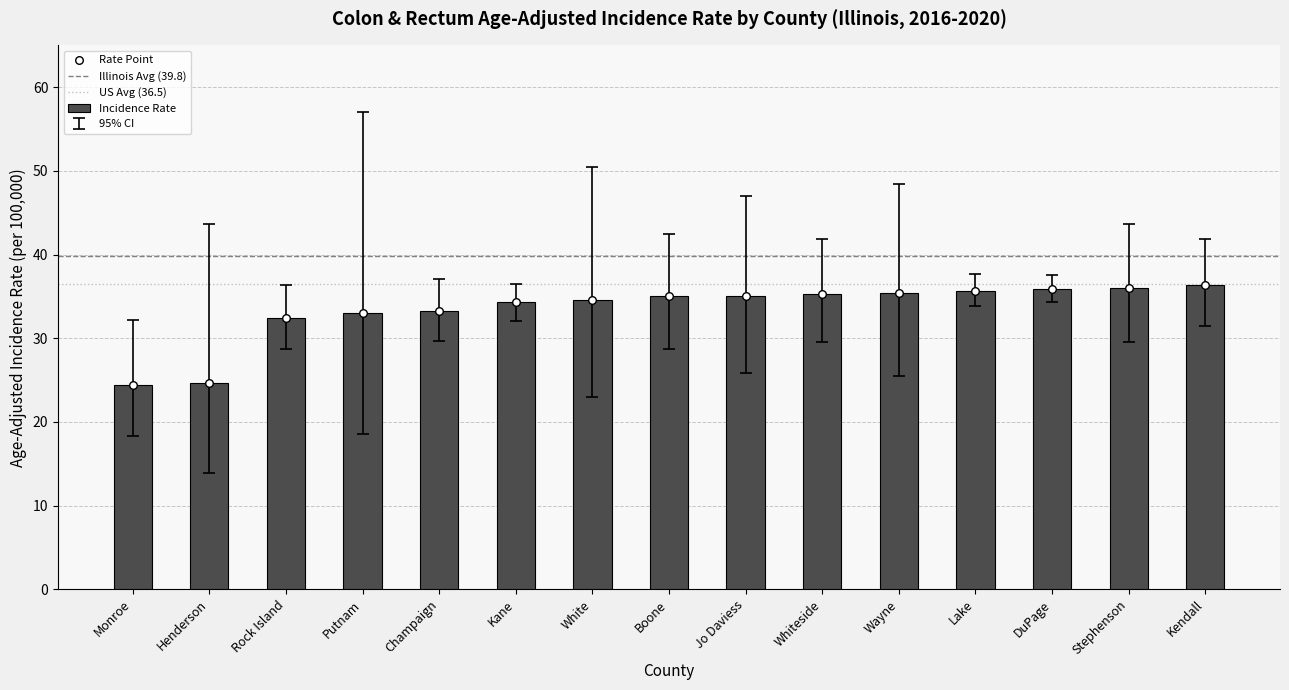

What is the total value across all series at Stephenson?

109.1